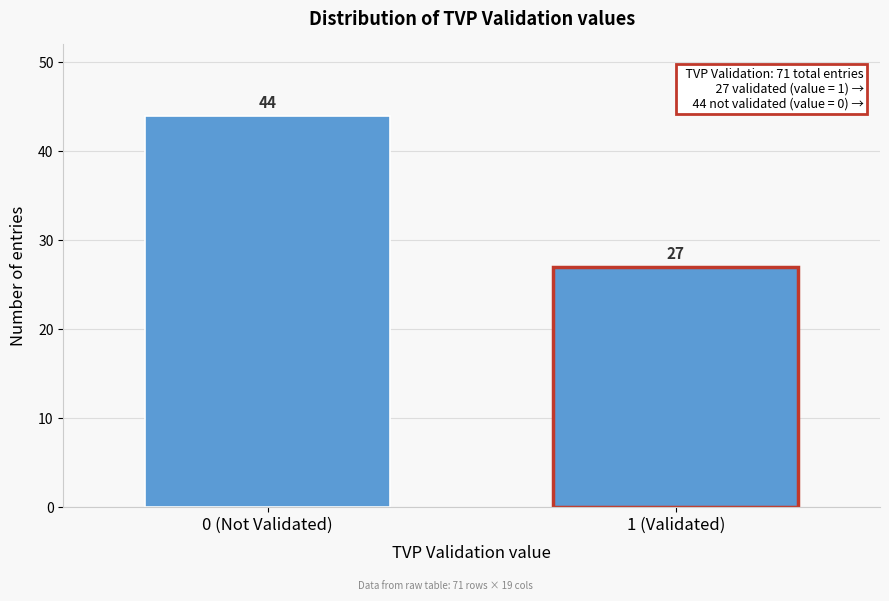

Reading left to right, what are all the values shown in this chart?

0 (Not Validated)=44	1 (Validated)=27